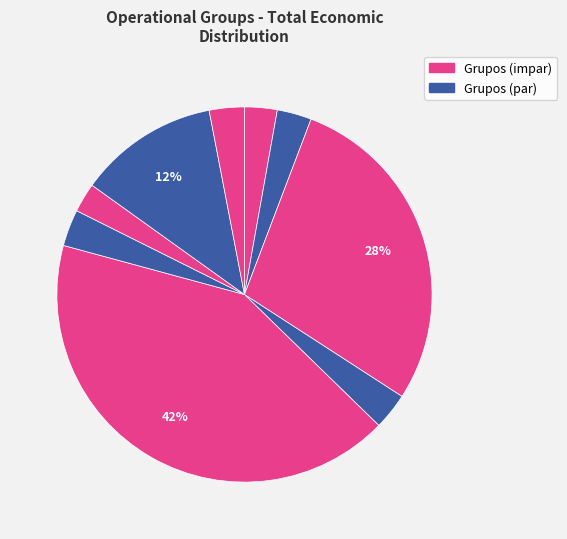

How many slices are in this pie chart?

9